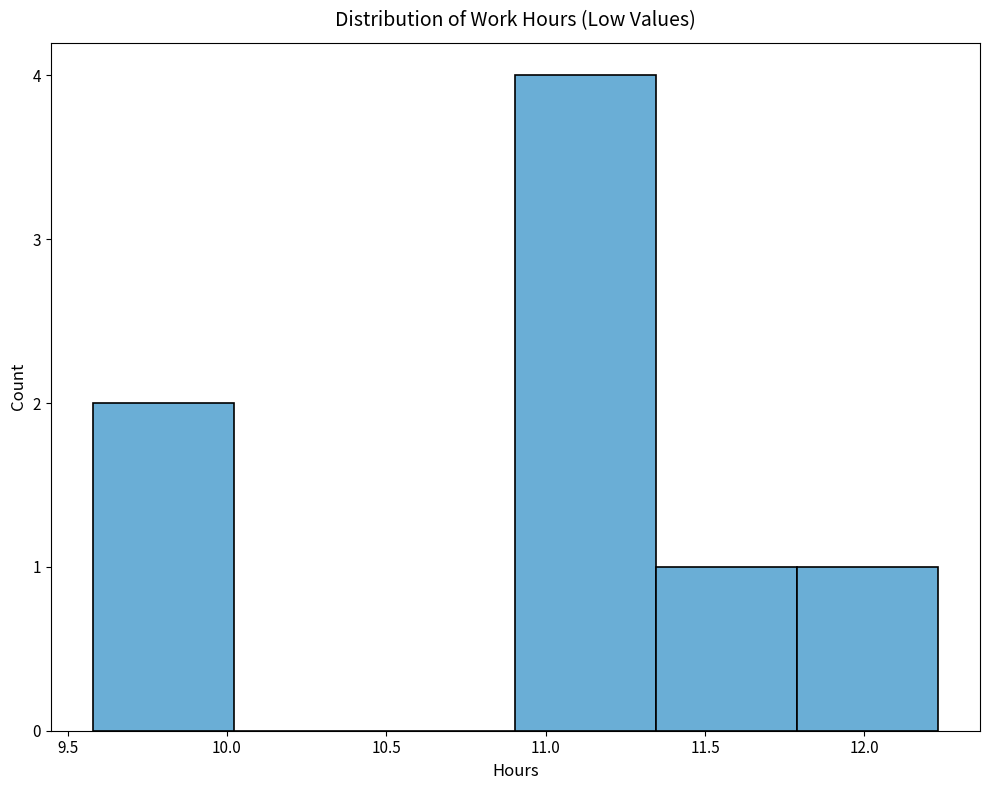

Reading left to right, transcribe this chart: for each bar, give the range it covers on the x-axis and its height. Neither the bar edges nor the heights are printed on the chart, so give them approximately, as read against the axes.

9.60 to 10.00: 2
10.00 to 10.45: 0
10.45 to 10.90: 0
10.90 to 11.35: 4
11.35 to 11.80: 1
11.80 to 12.25: 1